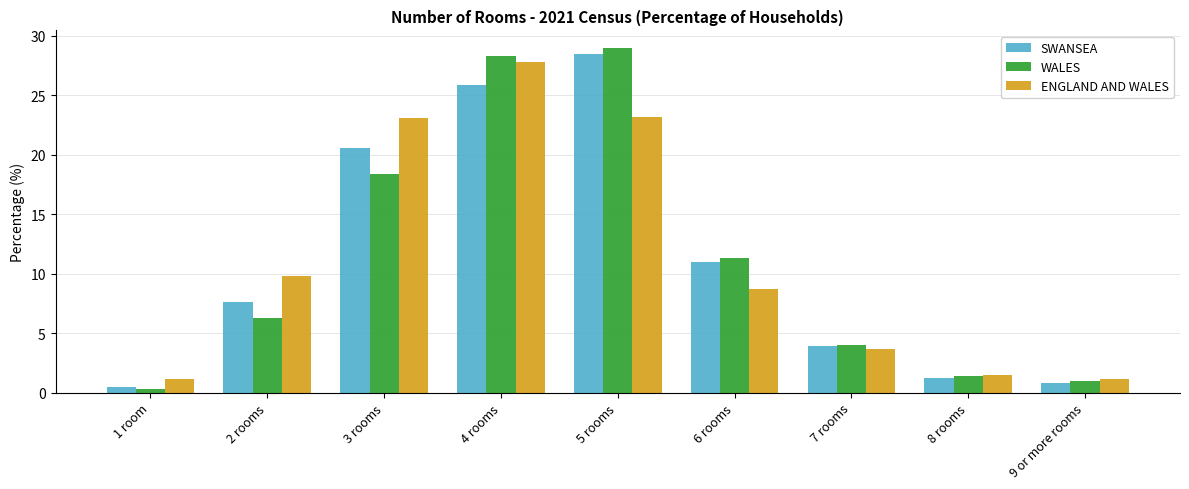

What is the difference between the ENGLAND AND WALES values at 7 rooms and 2 rooms?

6.1